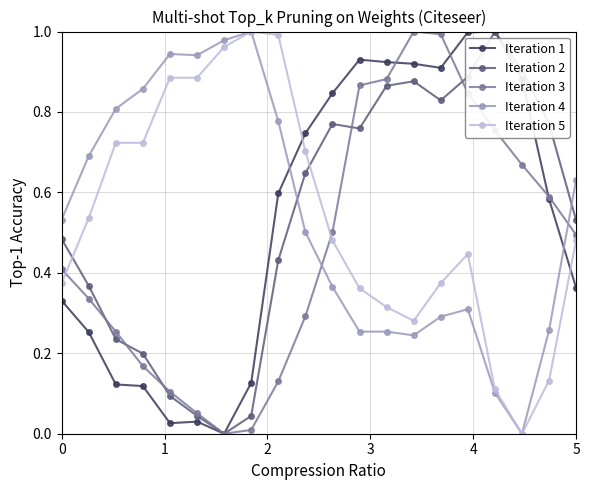

True or false: Iteration 2 and Iteration 4 cross at least once.

True